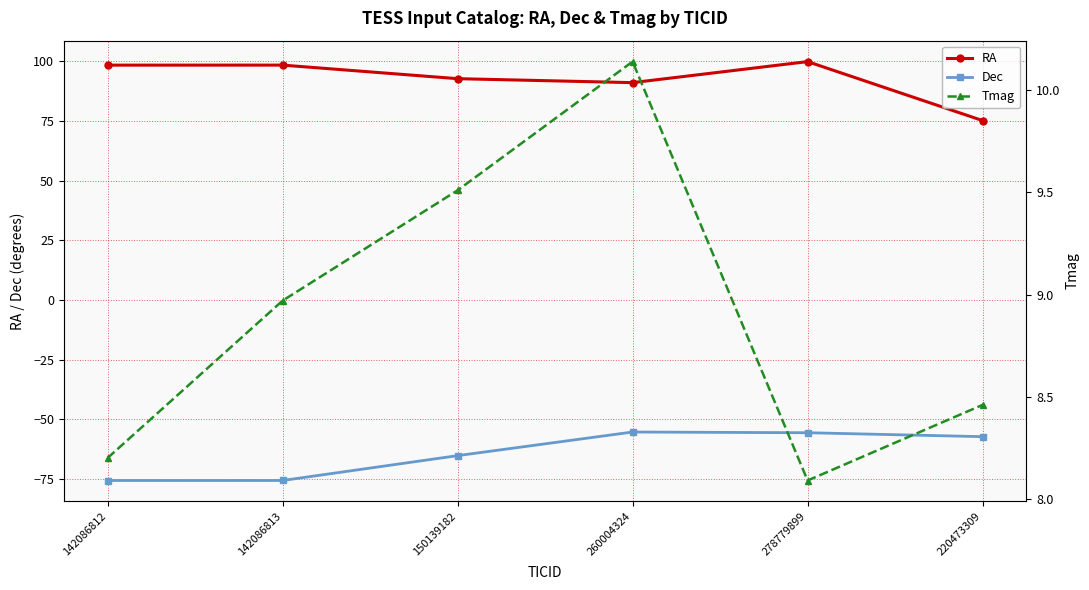

What is the greatest value displayed?

99.9